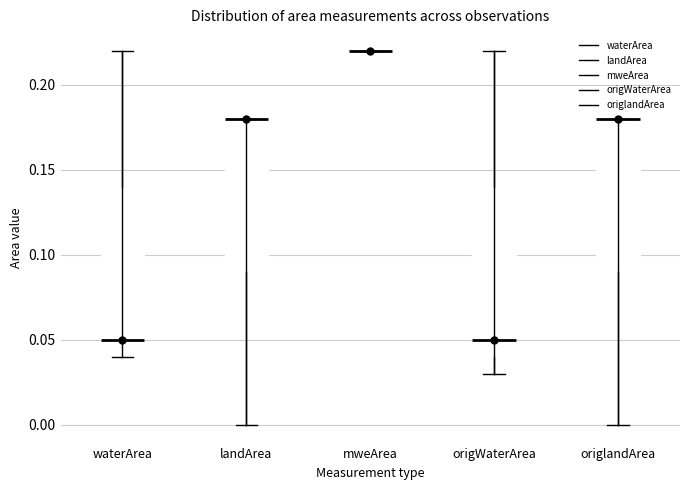

Reading left to right, transcribe this box plot: for each box, give where its median line is, the range the box spans, and where its two whiskers end, as read against the y-axis. The values are not printed on the chart, so give them approximately, as read against the axis.

waterArea: median 0.05, box 0.04 to 0.14, whiskers 0.04 to 0.22
landArea: median 0.18 (drawn on the box's upper edge), box 0.09 to 0.18, whiskers 0.00 to 0.18
mweArea: box collapsed to a line at 0.22, whiskers 0.22 to 0.22
origWaterArea: median 0.05, box 0.04 to 0.14, whiskers 0.03 to 0.22
origlandArea: median 0.18 (drawn on the box's upper edge), box 0.09 to 0.18, whiskers 0.00 to 0.18